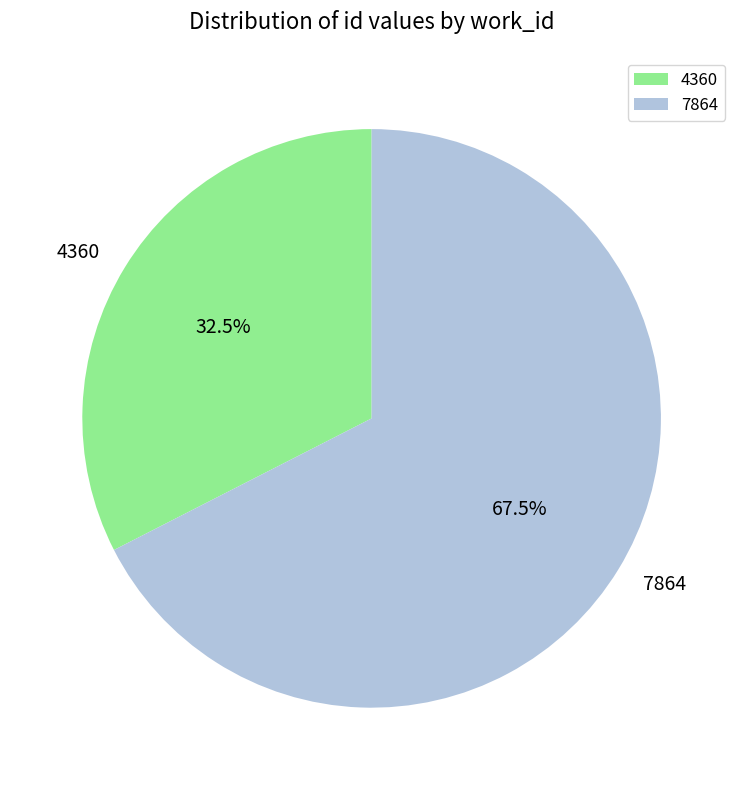

Between 4360 and 7864, which is larger?

7864